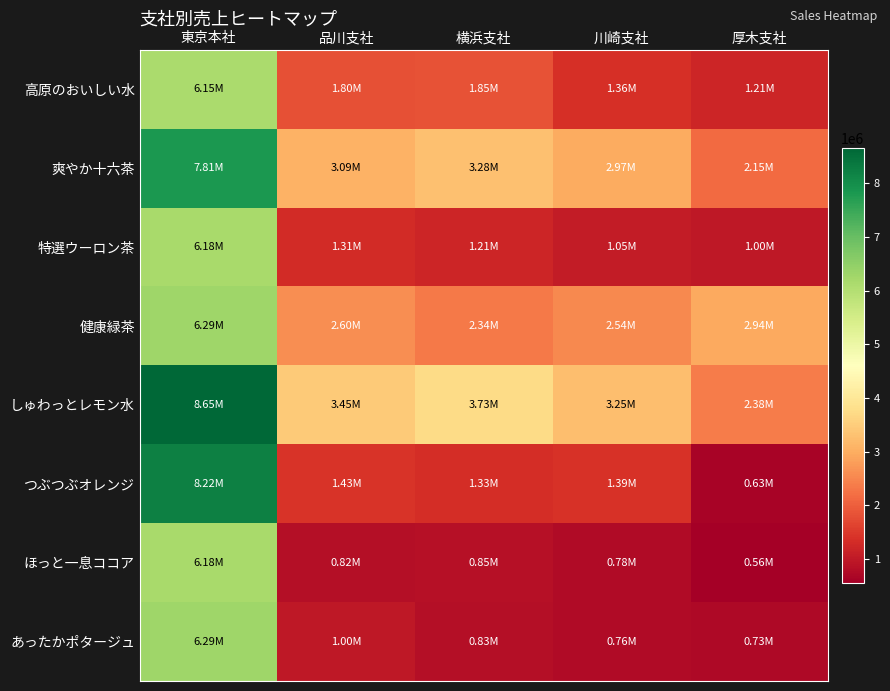

Count the number of categories in the chart.

5